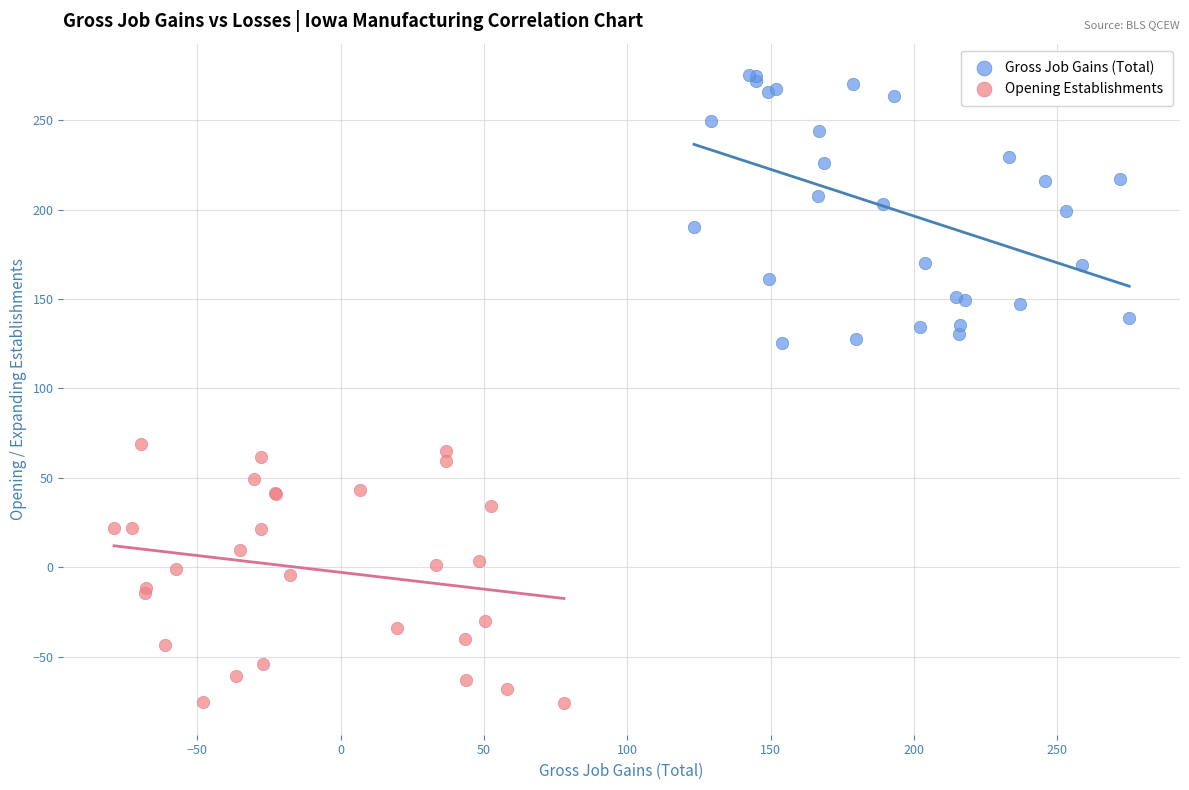

Which series reaches the maximum Y coordinate?

Gross Job Gains (Total)